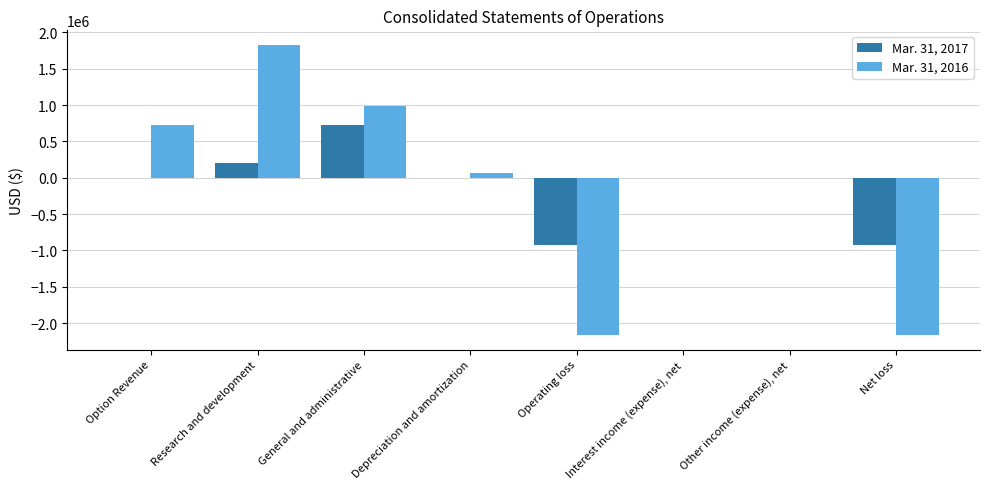

Is the value of Mar. 31, 2017 at Interest income (expense), net greater than the value of Mar. 31, 2016 at Operating loss?

Yes